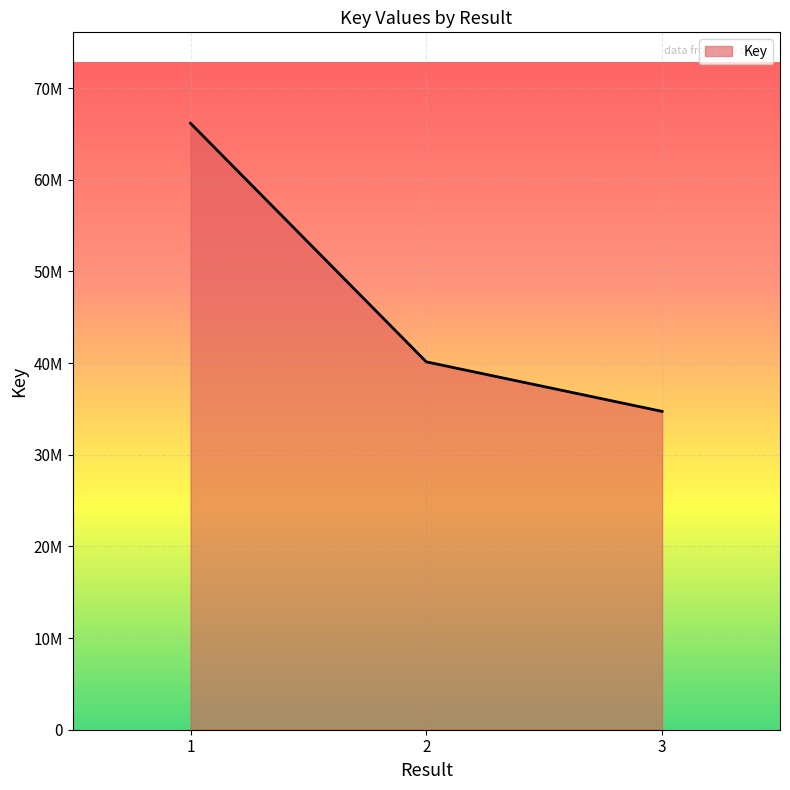

Is this an area chart (filled region under the line)?

Yes